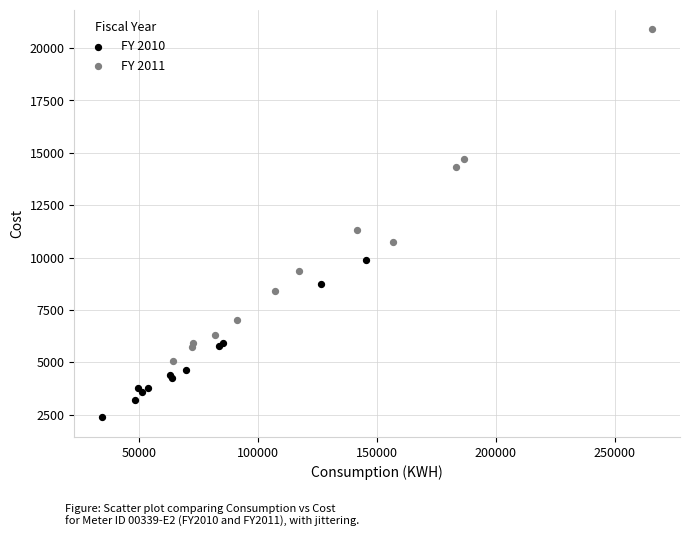

Which series has the widest spread of Y values?

FY 2011